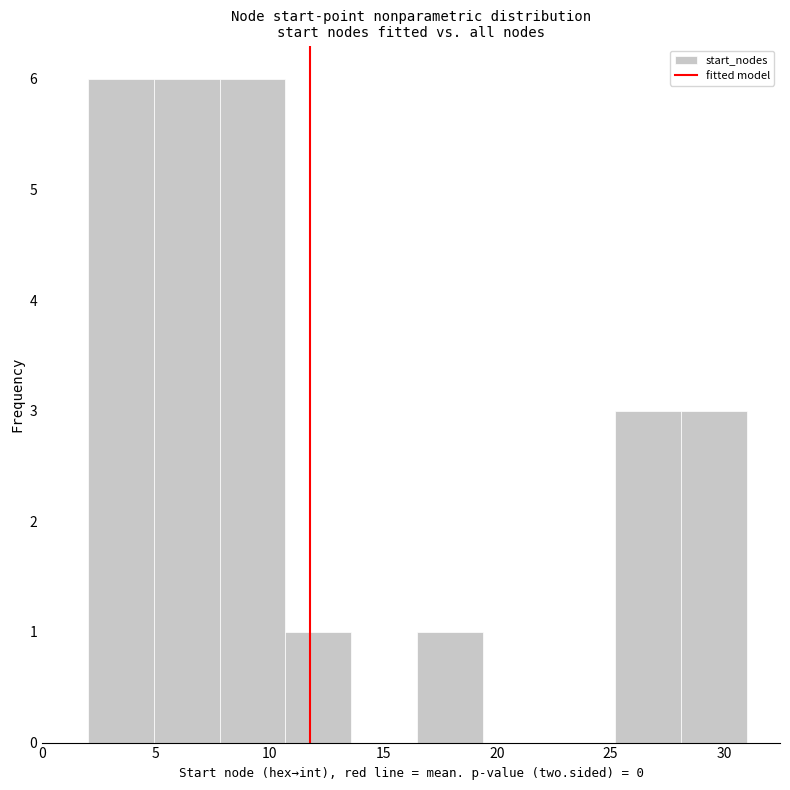

How tall is the bar that spans 4.9 to 7.8 on the x-axis? Neither the bar edges nor the heights are printed on the chart, so give them approximately, as read against the axes.

6